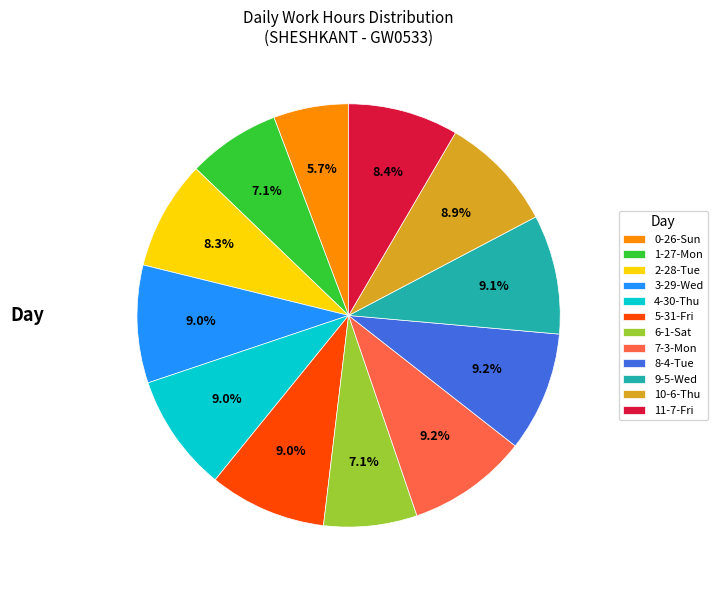

What percentage do 10-6-Thu and 7-3-Mon together represent?

18.1%